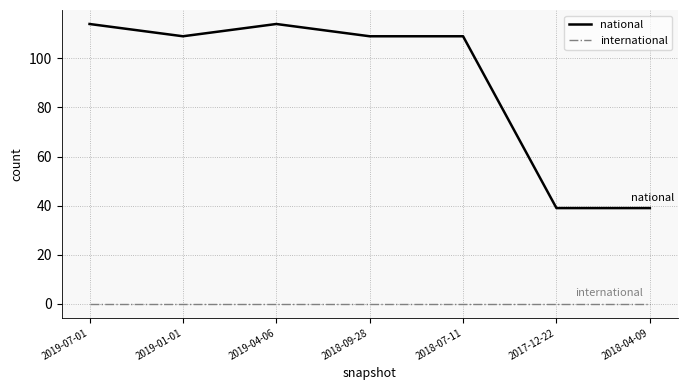

True or false: national and international intersect in this chart.

False